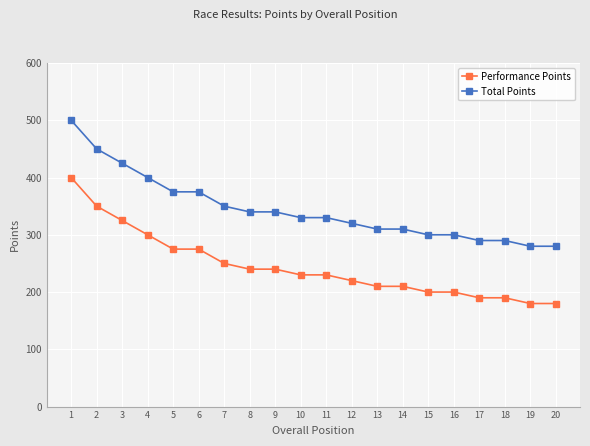

What is the minimum value for Total Points?

280